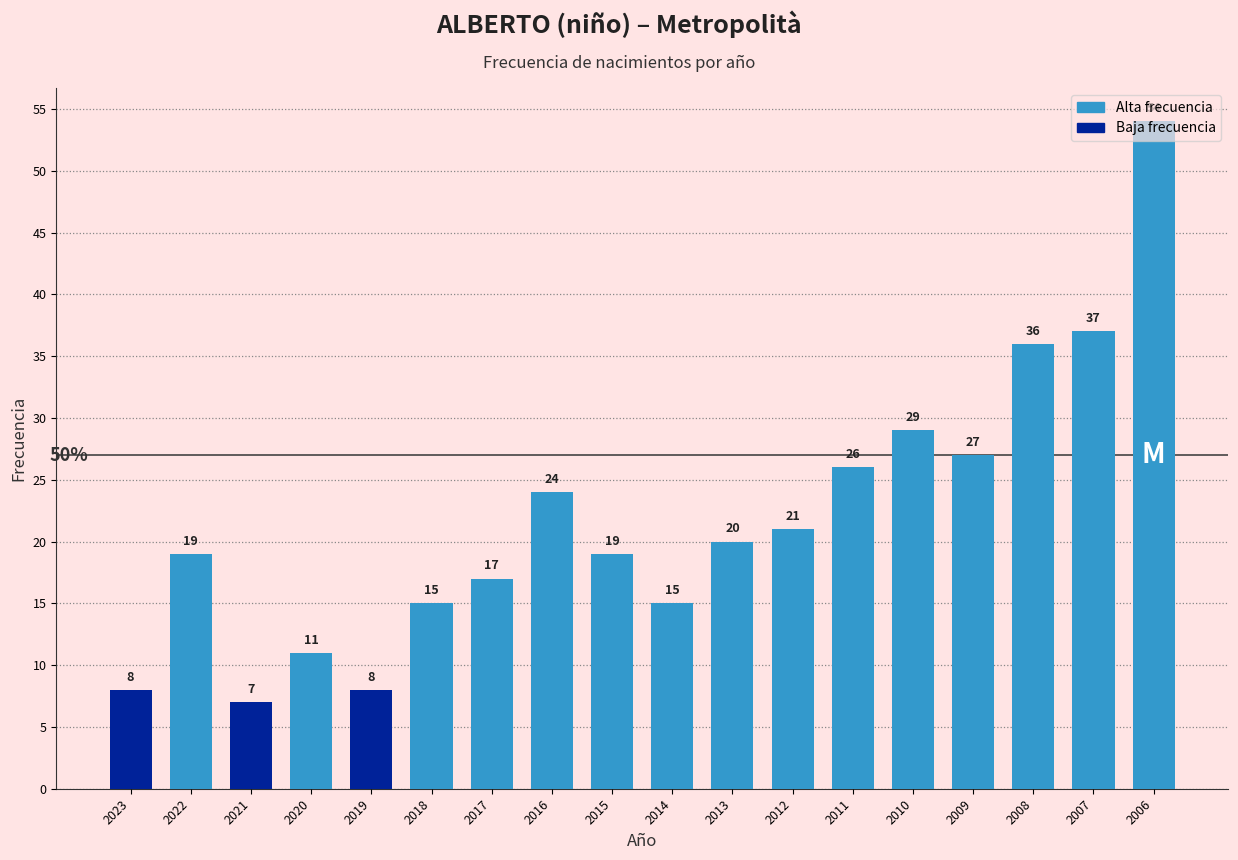

How many data points are less than 20?

9